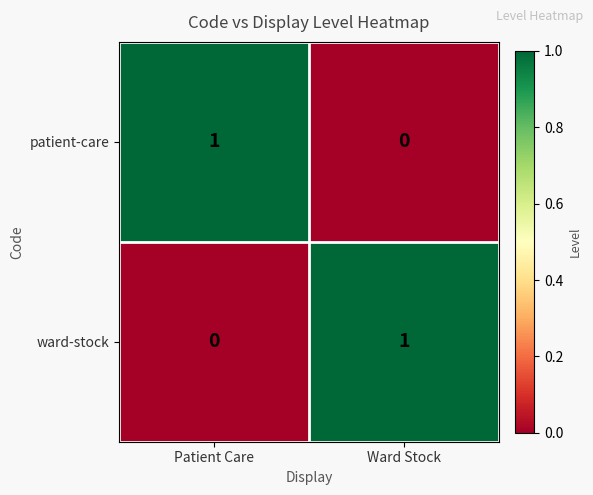

At Patient Care, list the series in order from smallest to largest.

ward-stock, patient-care